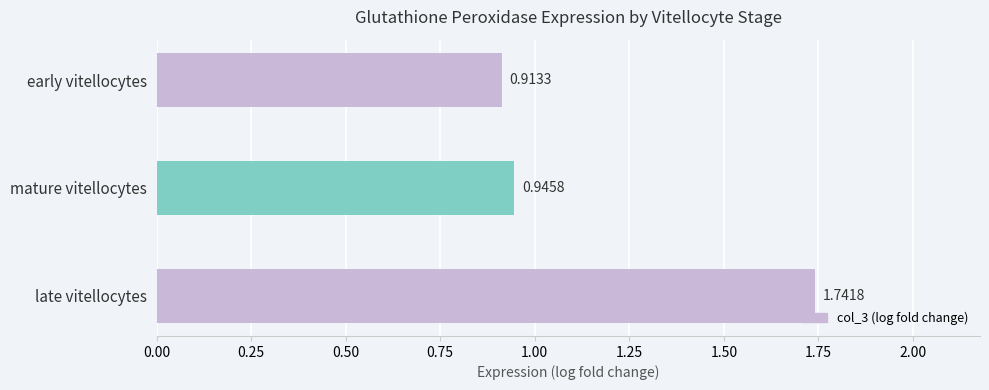

How many categories are shown in the chart?

3